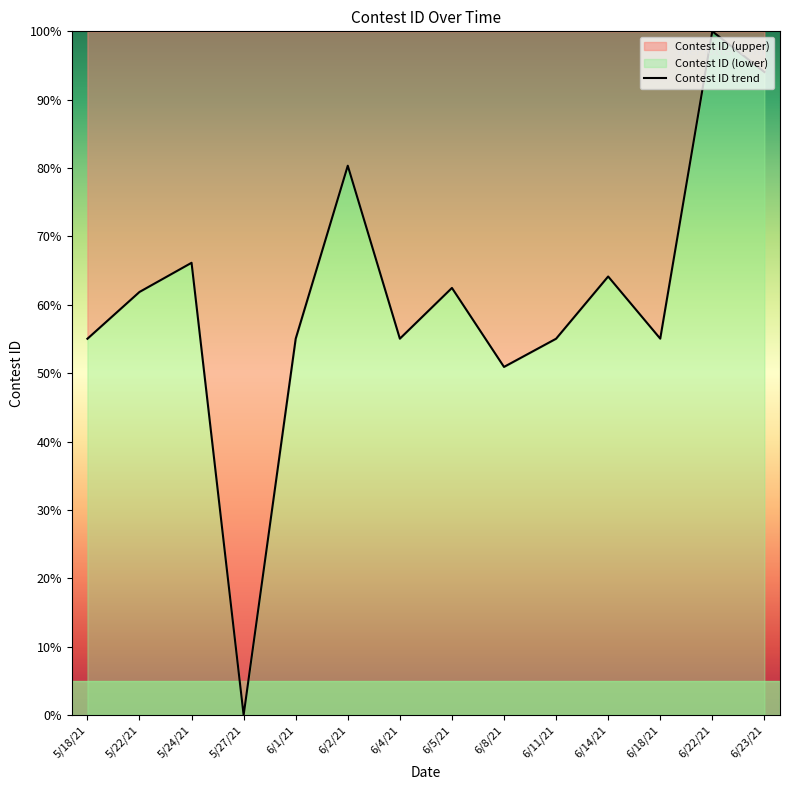

Reading left to right, extract all data points from this chart.

55.0	61.9	66.2	0.0	55.0	80.3	55.1	62.5	50.9	55.0	64.1	55.1	100.0	94.0